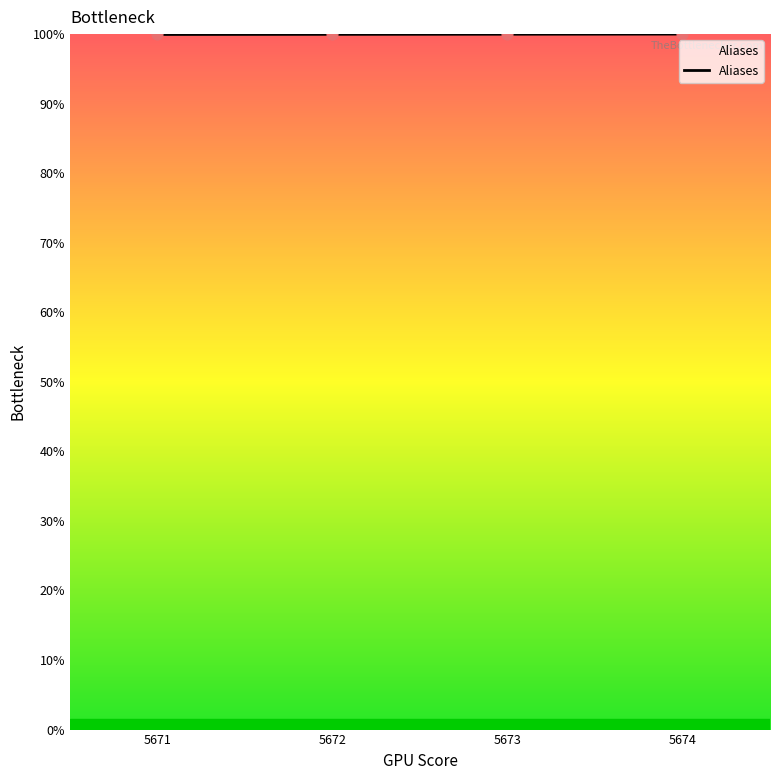

Is this an area chart (filled region under the line)?

Yes